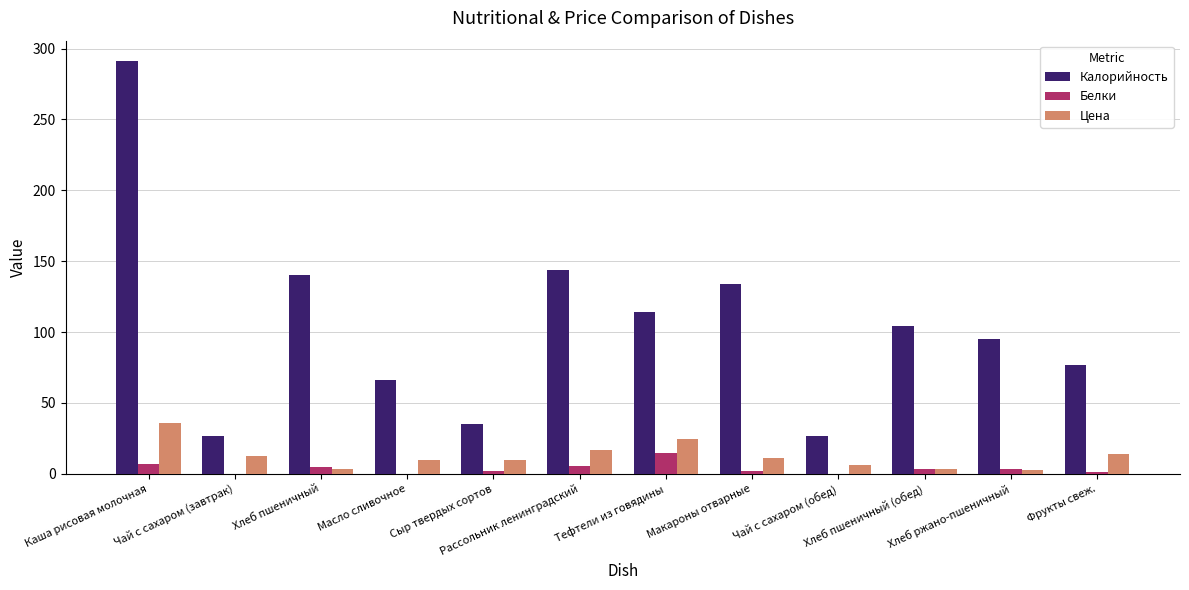

What is the highest value of the Белки series?

14.7